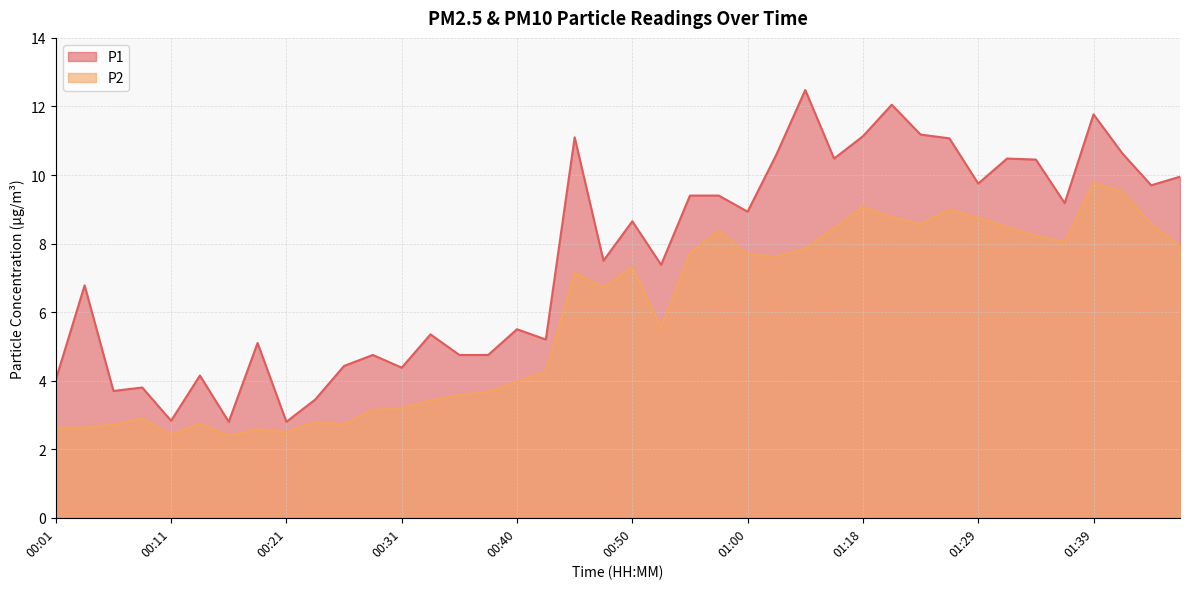

Which has a higher value, 01:26 or 01:36?

01:26